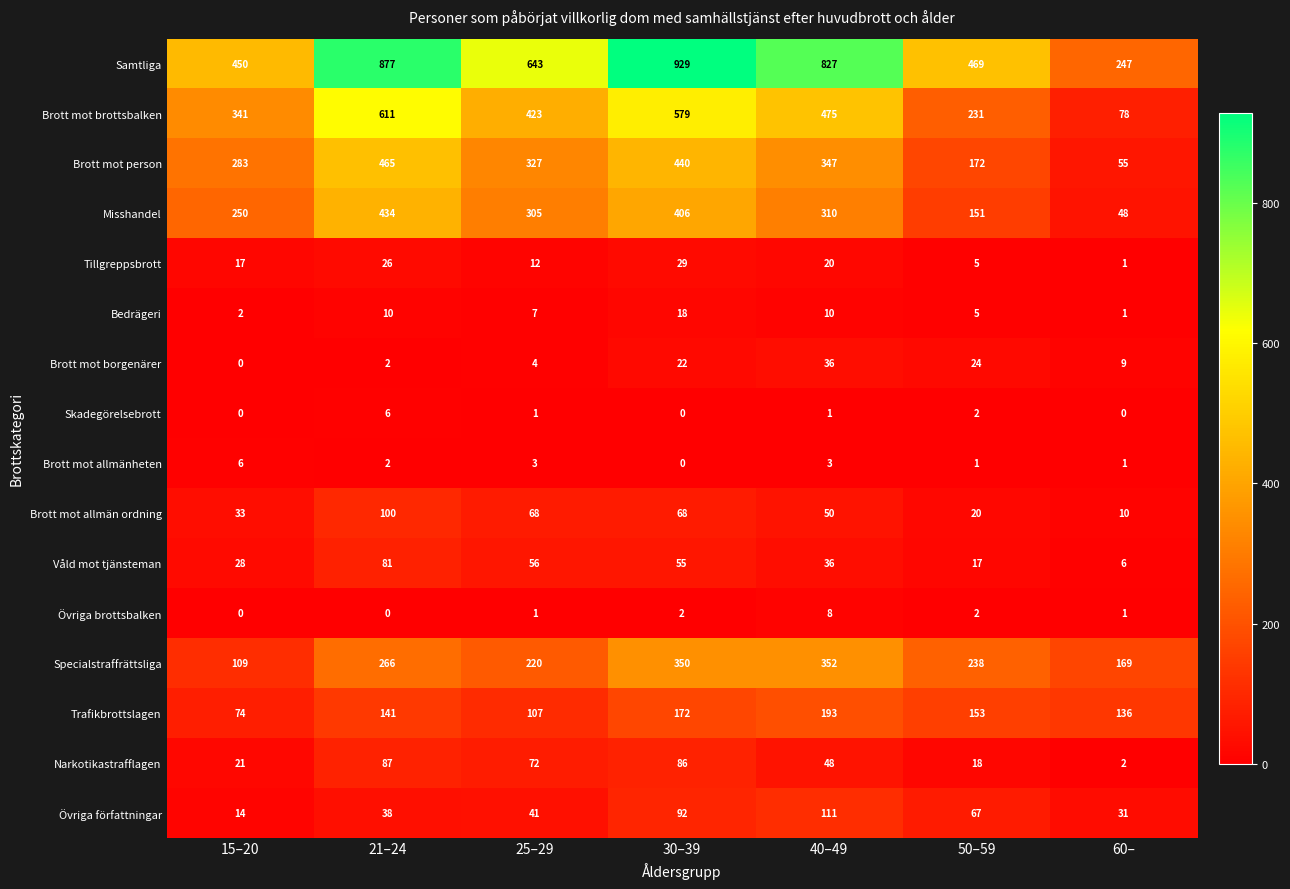

Which label corresponds to the largest value in the chart?

30–39